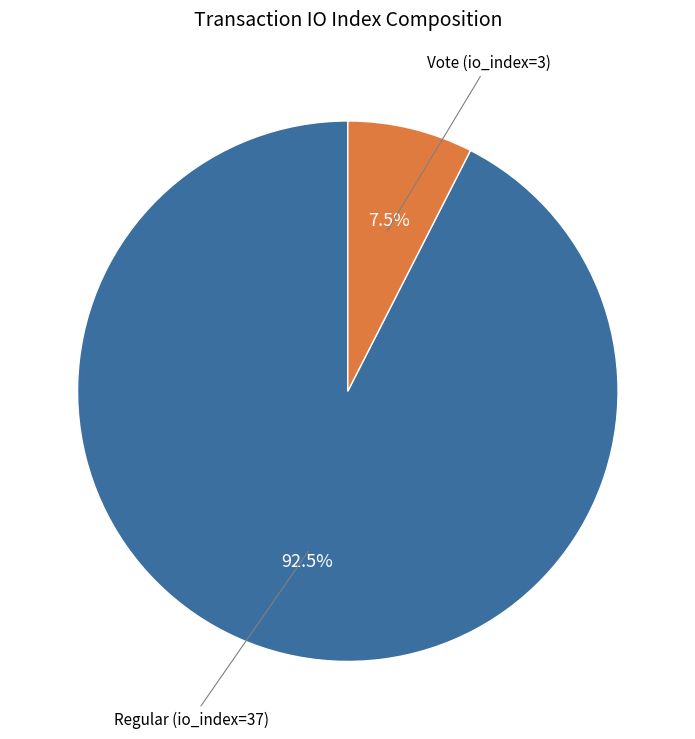

To the nearest percent, what is the difference between the largest and smallest slice percentages?

85%